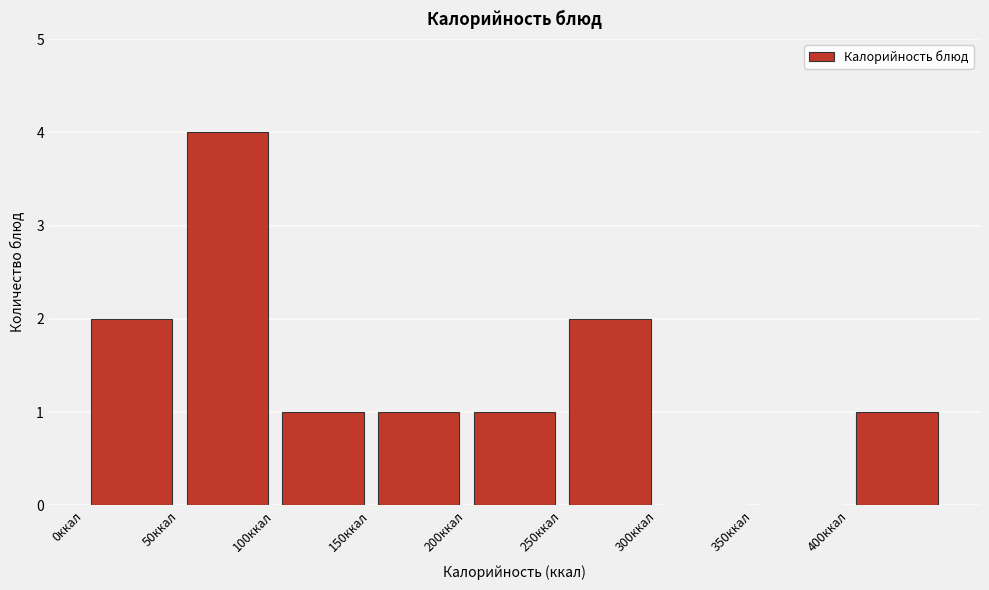

What is the height of the bar covering 250 to 300 on the x-axis? The values are not printed on the chart, so give them approximately, as read against the axis.

2